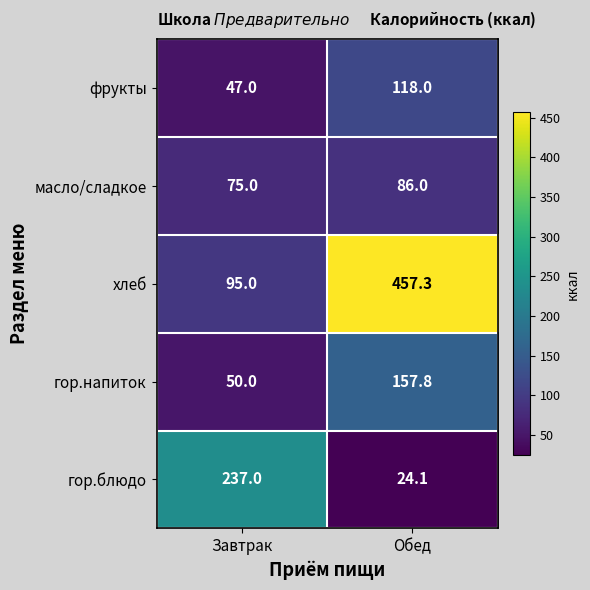

Is it true that масло/сладкое equals 86.0 at Обед?

True